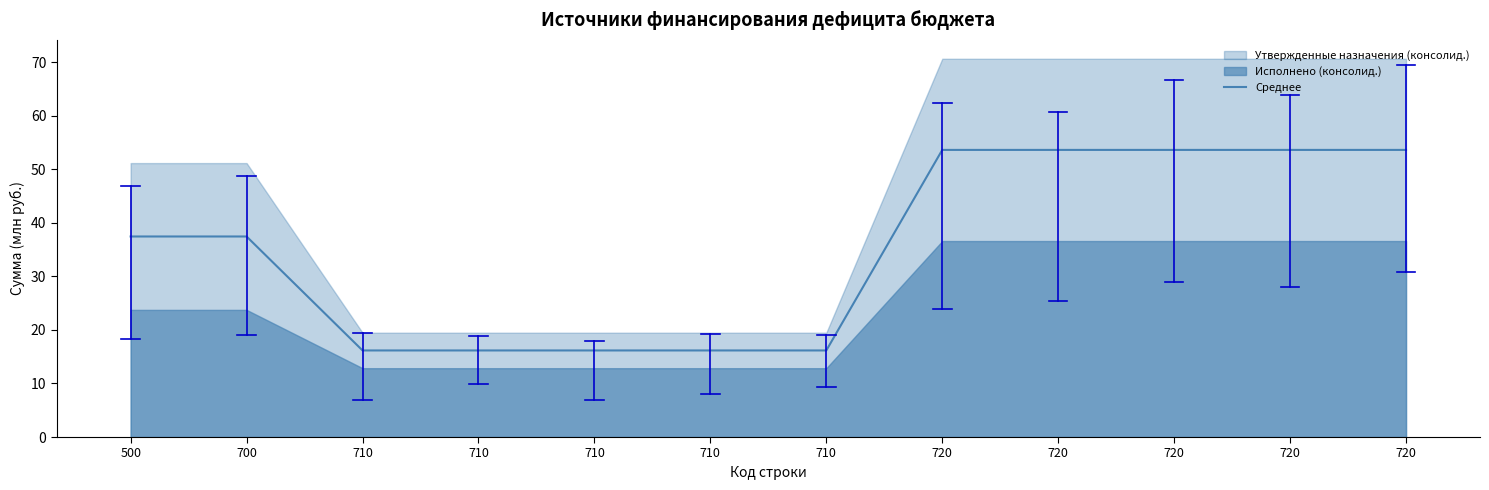

Rank the categories by value from lowest to highest.

710, 710, 710, 710, 710, 500, 700, 720, 720, 720, 720, 720